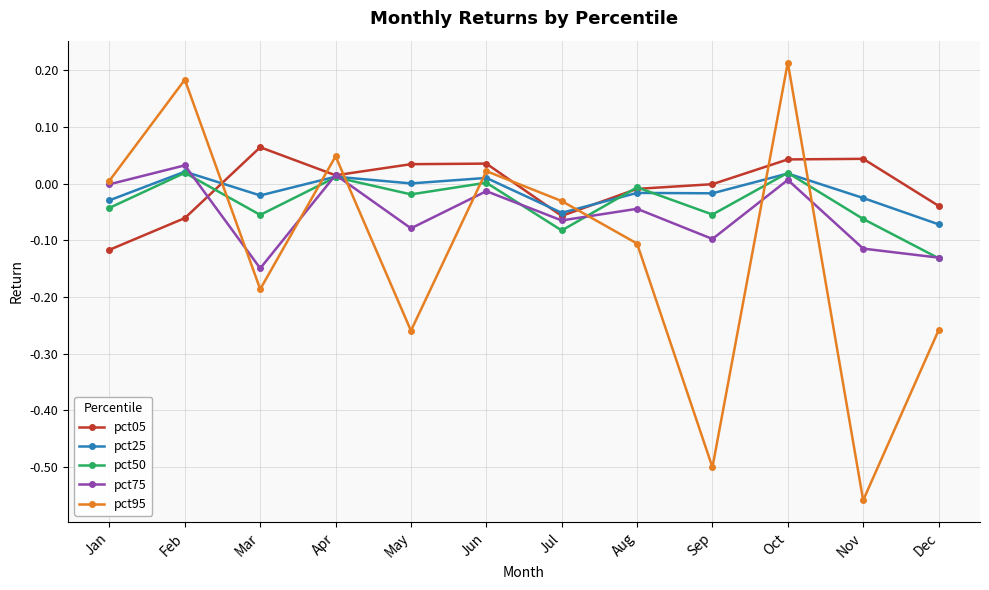

At which category is the sum across all series the highest?

Oct